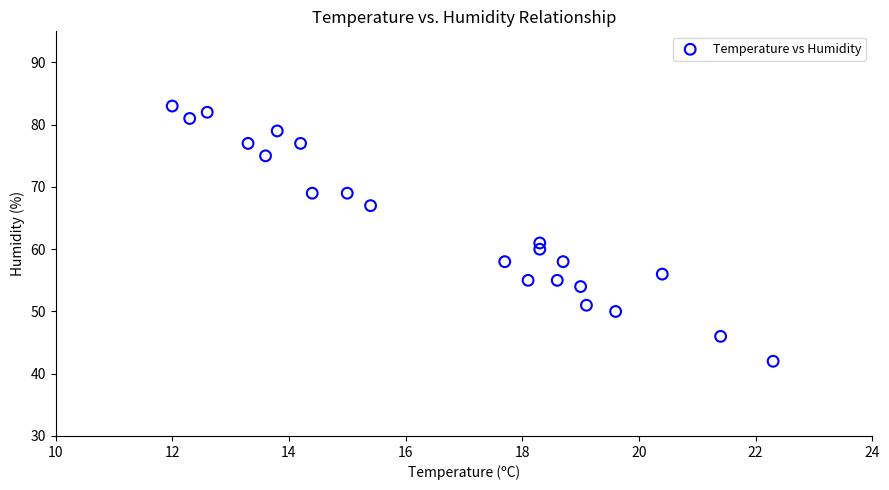

What is the range of Y values (max minus min)?

41